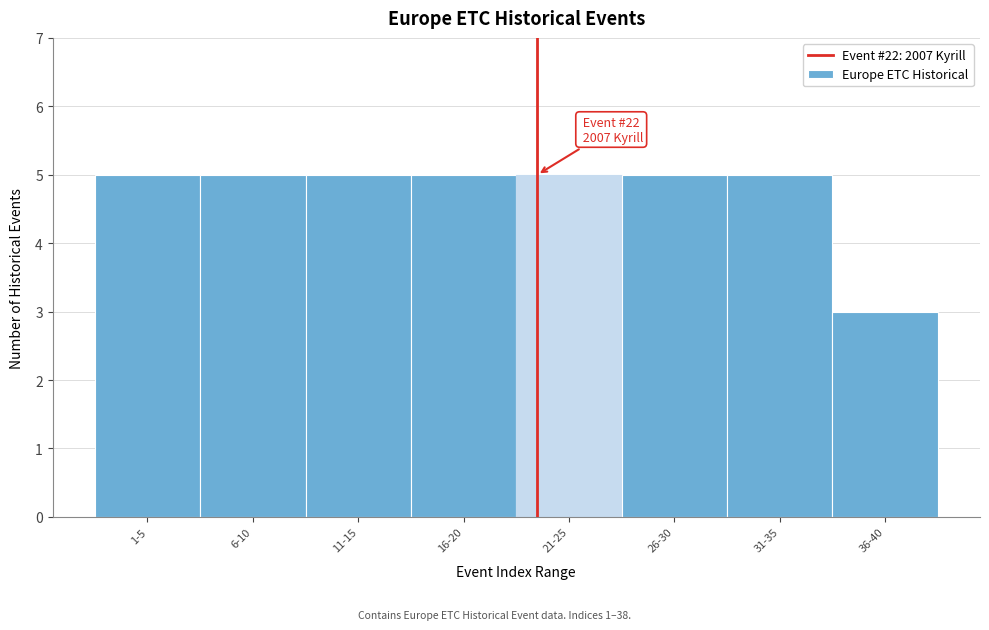

Reading left to right, extract all data points from this chart.

5	5	5	5	5	5	5	3